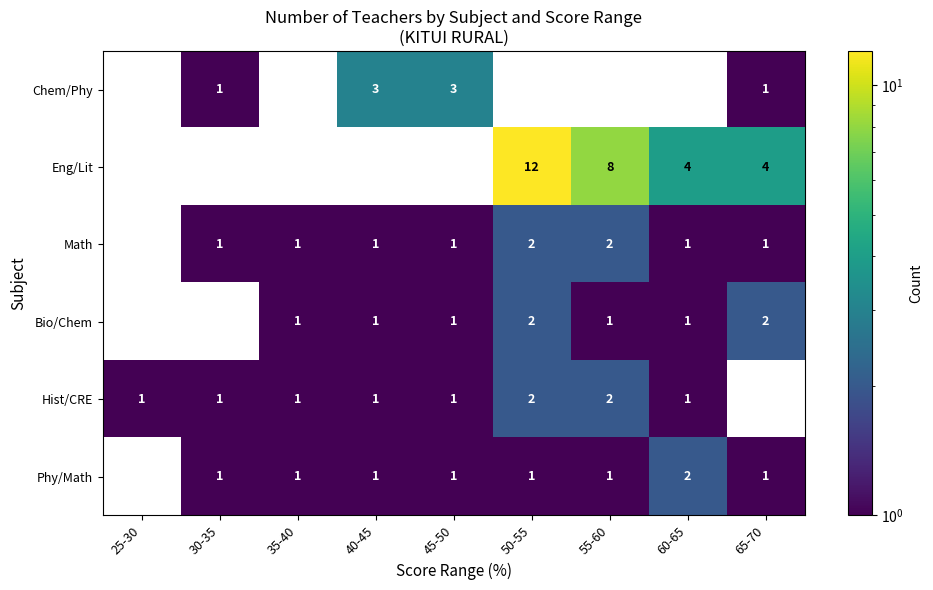

Is it true that Phy/Math equals 1 at 30-35?

True